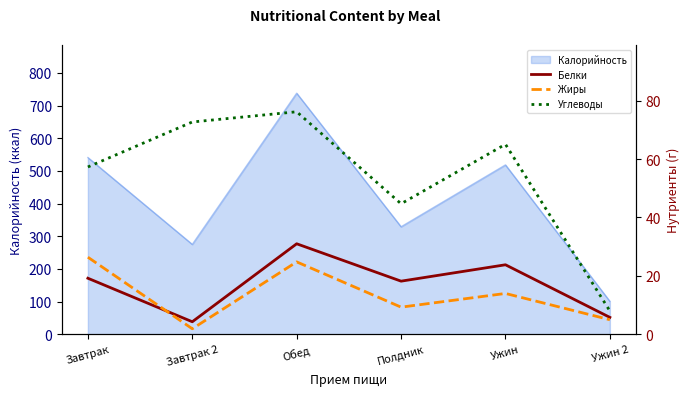

True or false: Жиры has more than 0 interior local peaks.

True